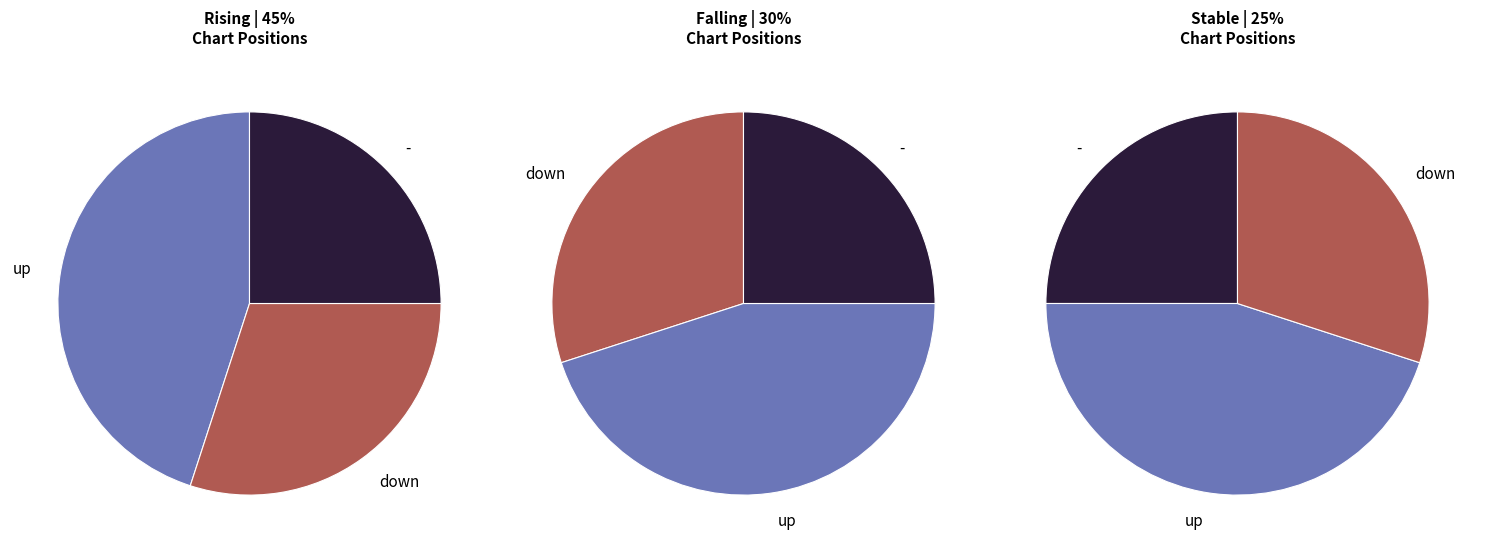

To the nearest percent, what is the difference between the largest and smallest slice percentages?

20%